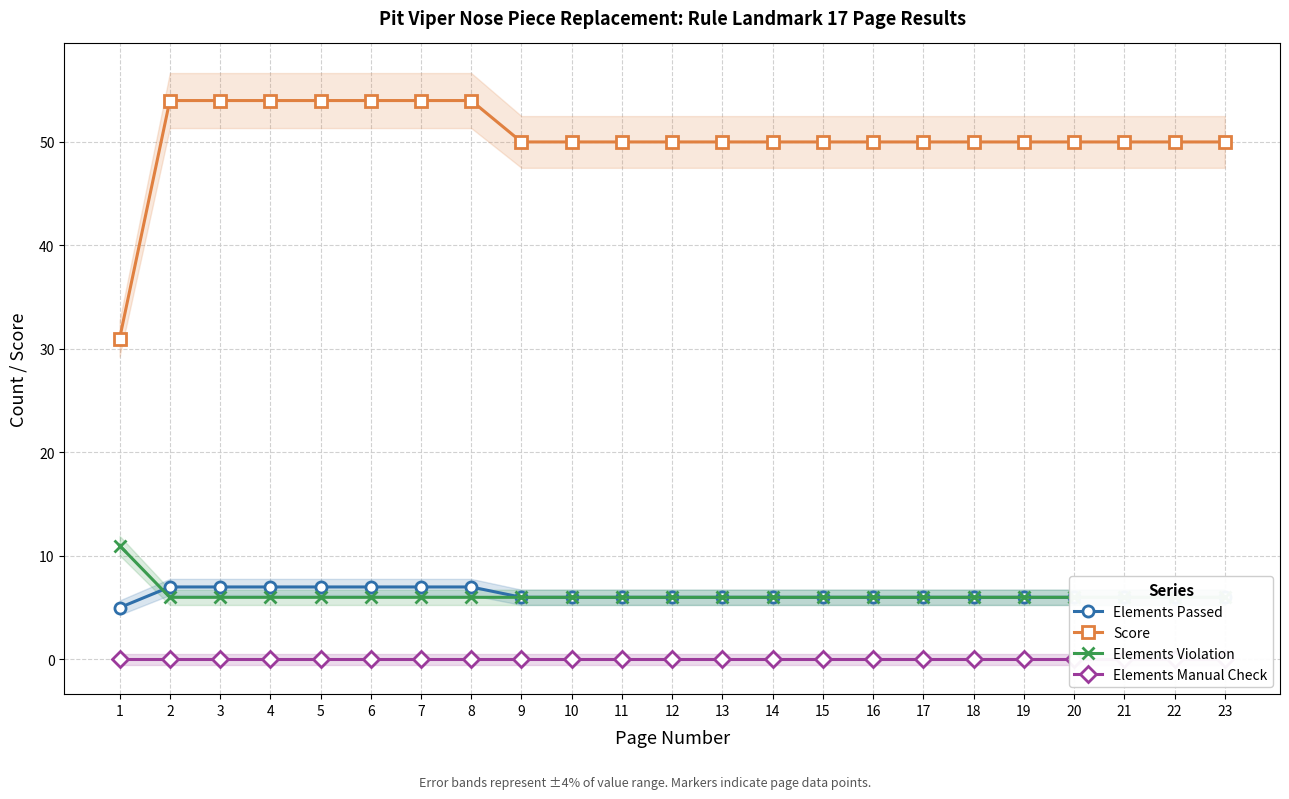

True or false: Score has a value of 92 at 8.

False